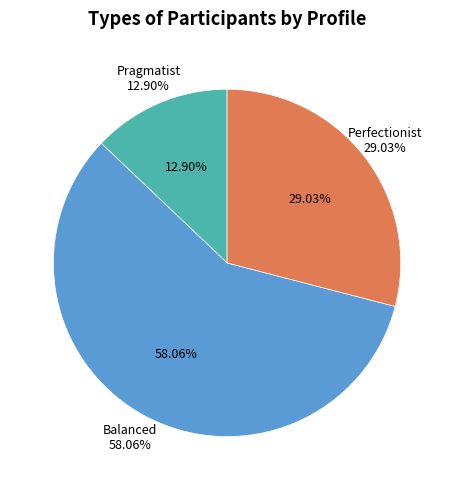

To the nearest percent, what portion does Balanced represent?

58%